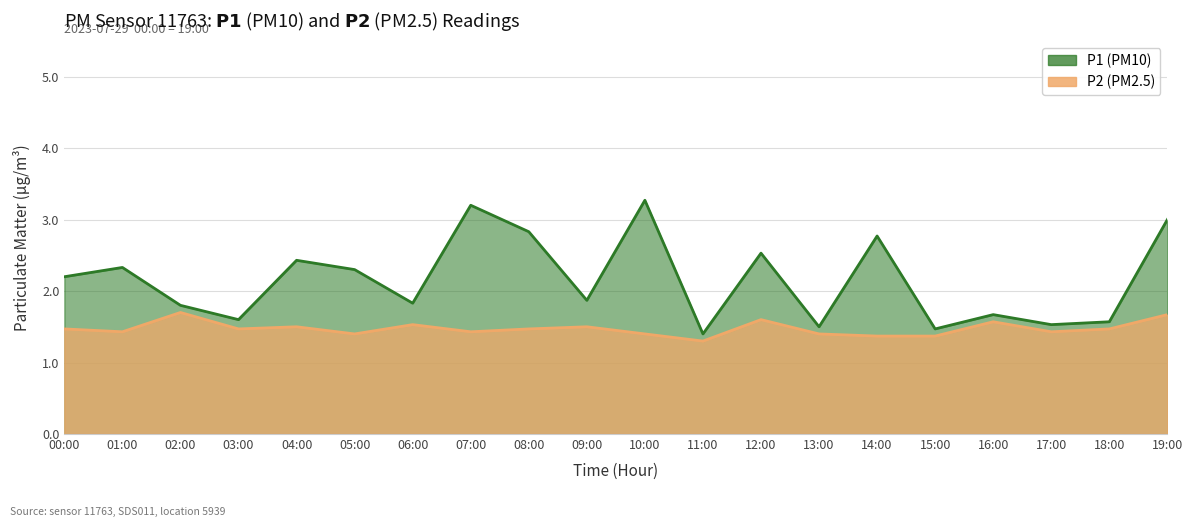

How many data points in P1 are above 2?

10